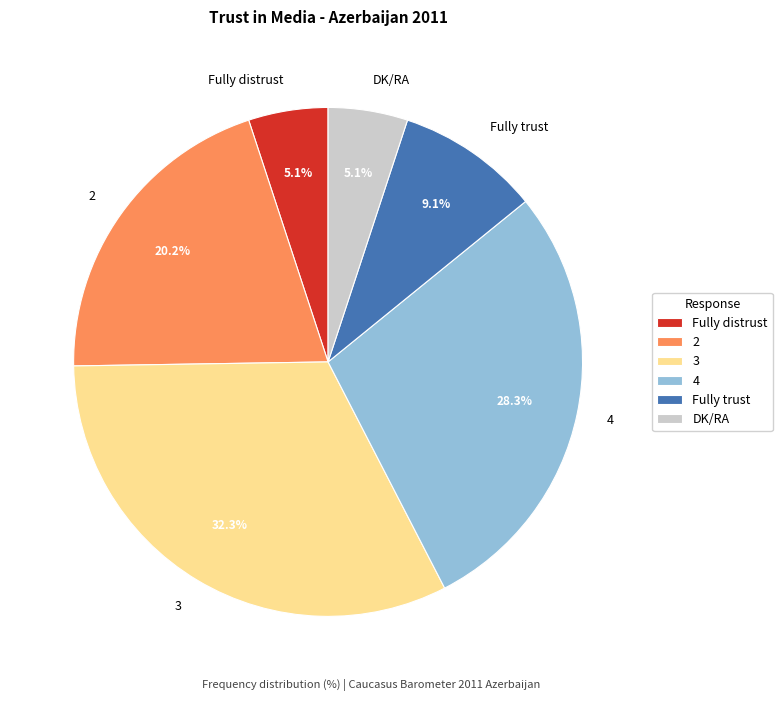

What percentage is the Fully distrust slice, to the nearest percent?

5%